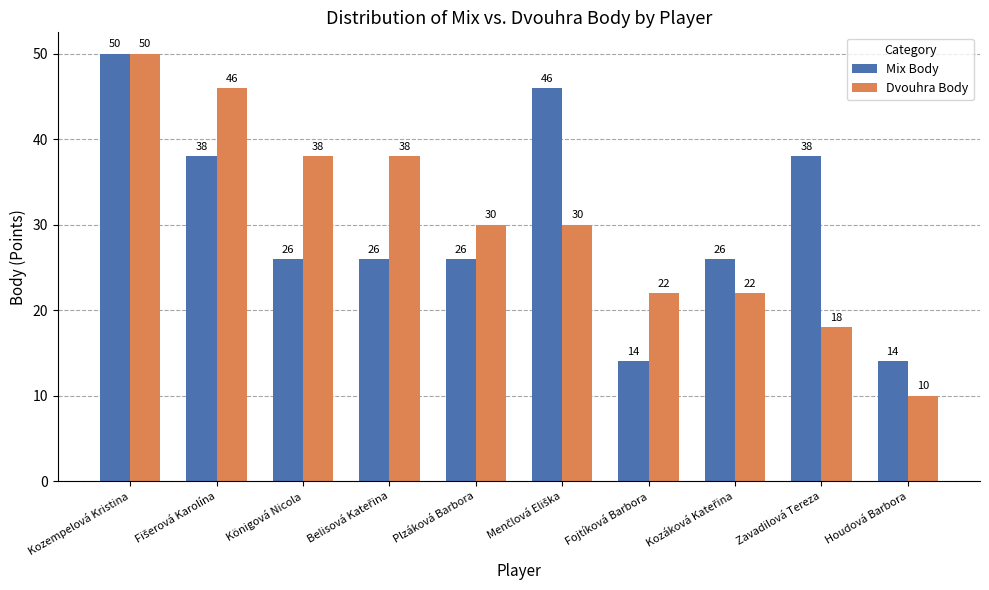

Which category has the lowest value in the Dvouhra Body series?

Houdová Barbora